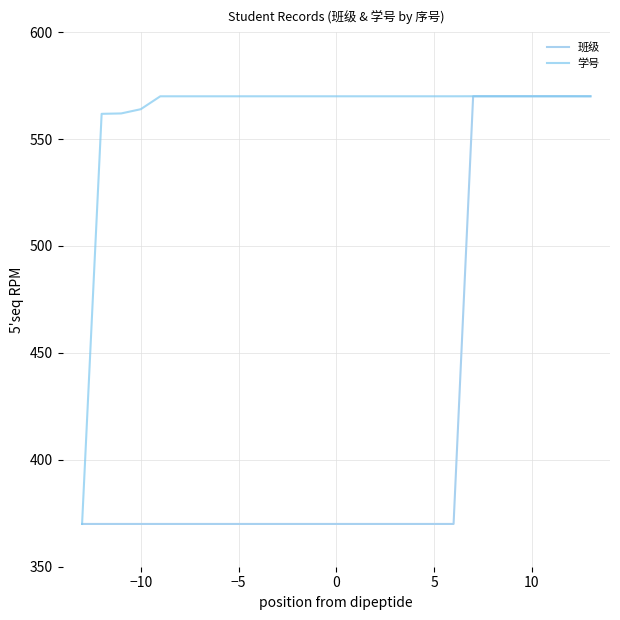

What is the sum of all 学号 values?

15167.4